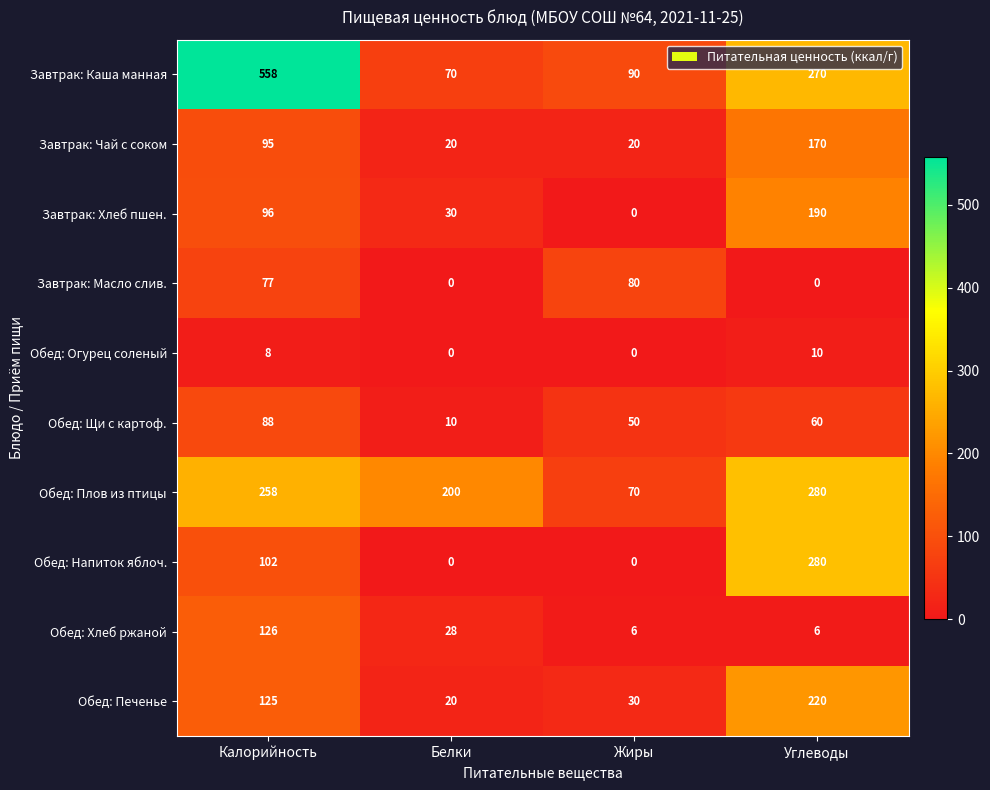

The Завтрак: Хлеб пшен. series shows 96 at Калорийность. True or false?

True